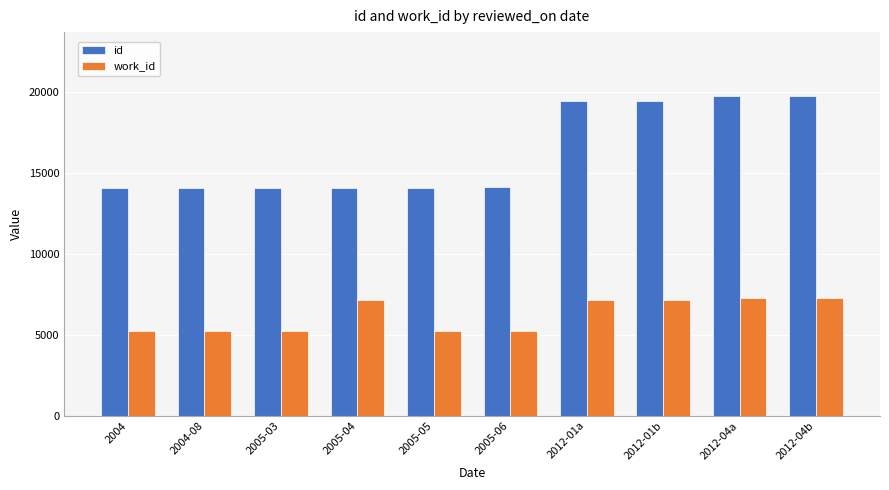

What is the maximum value for id?

19733